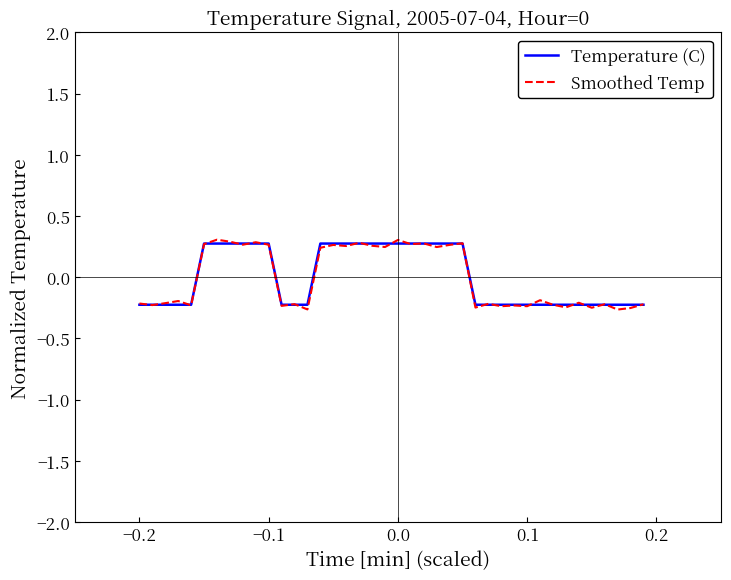

Which series has the widest spread of values?

Smoothed Temp